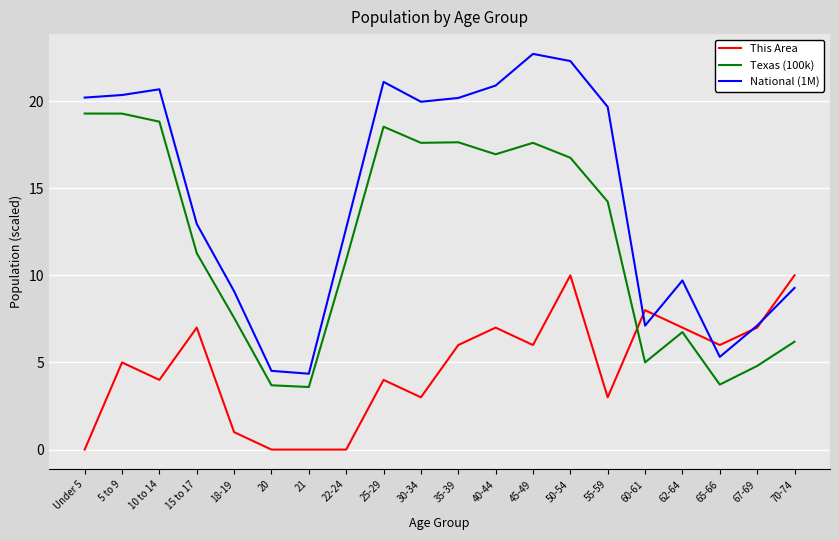

True or false: National (1M) and Texas (100k) cross at least once.

False